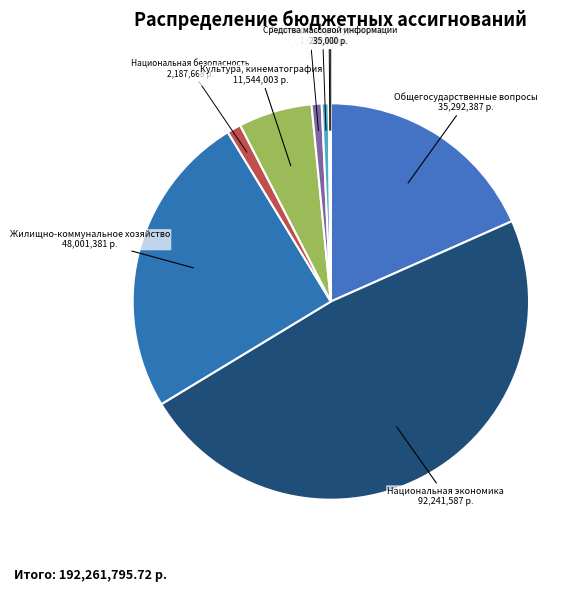

What is the ratio of the value at Национальная экономика to the value at Общегосударственные вопросы?

2.6